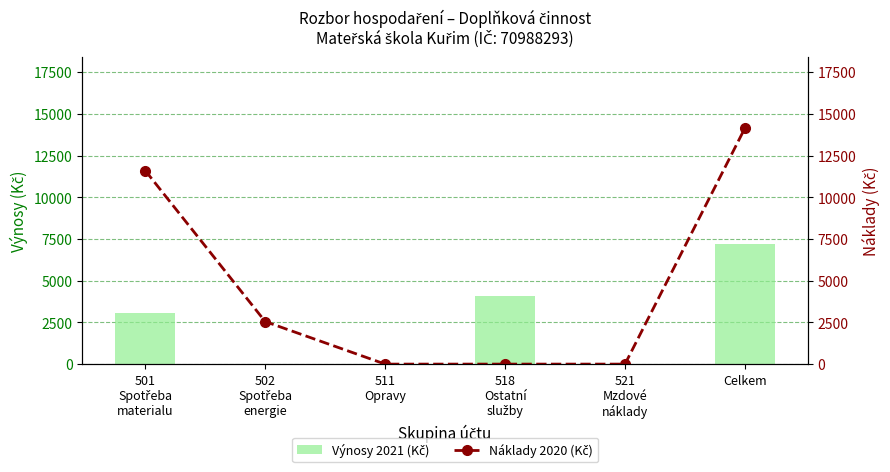

At which category does the chart reach its minimum across all series?

502
Spotřeba
energie